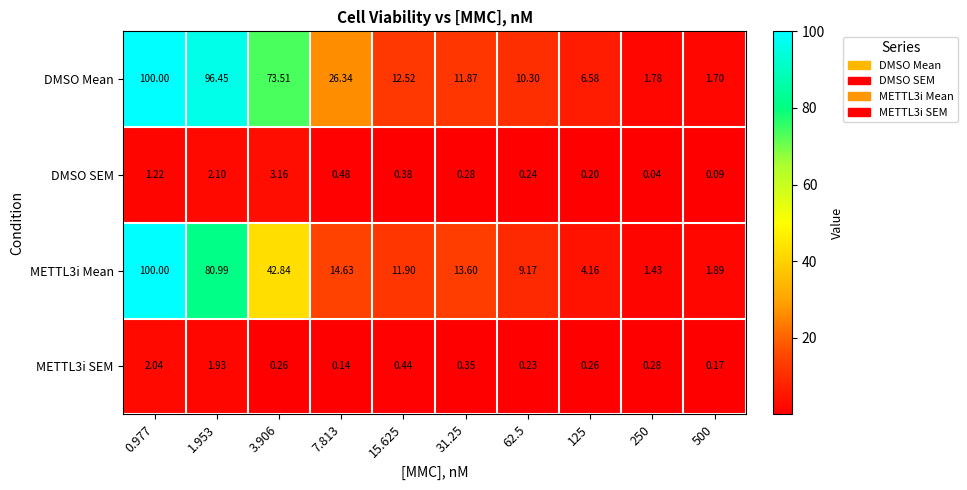

At how many categories does at least one series exceed 66?

3